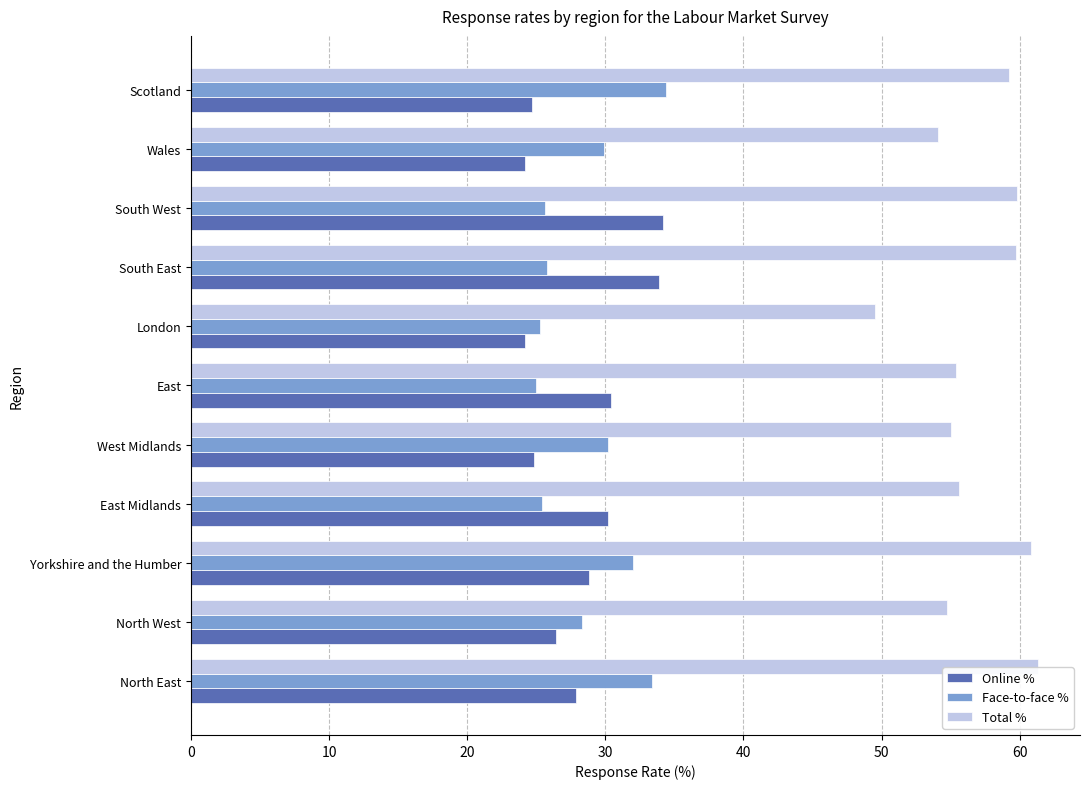

What is the difference between the highest and lowest values at London?

25.3